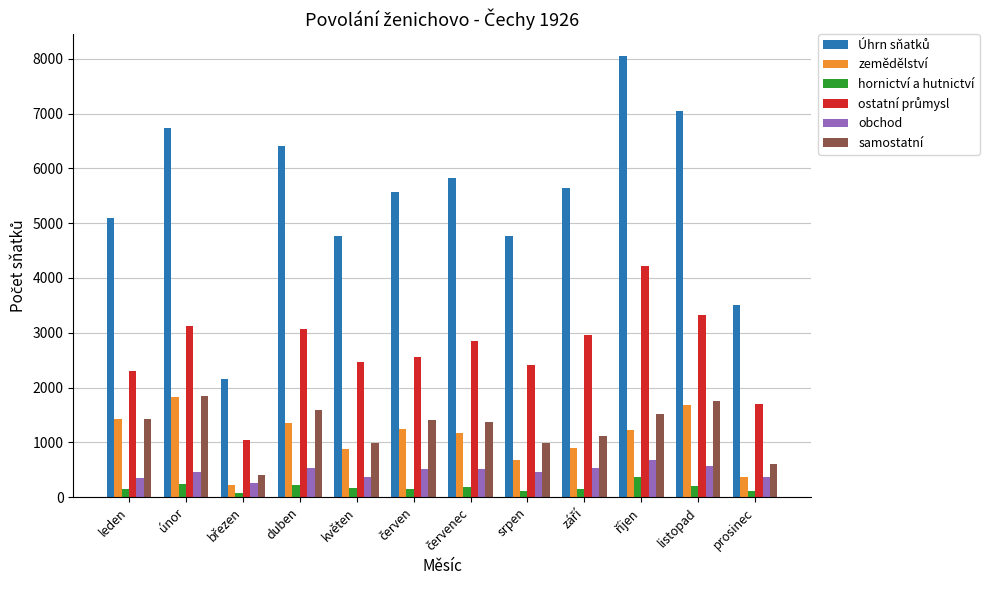

What is the greatest value displayed?

8044